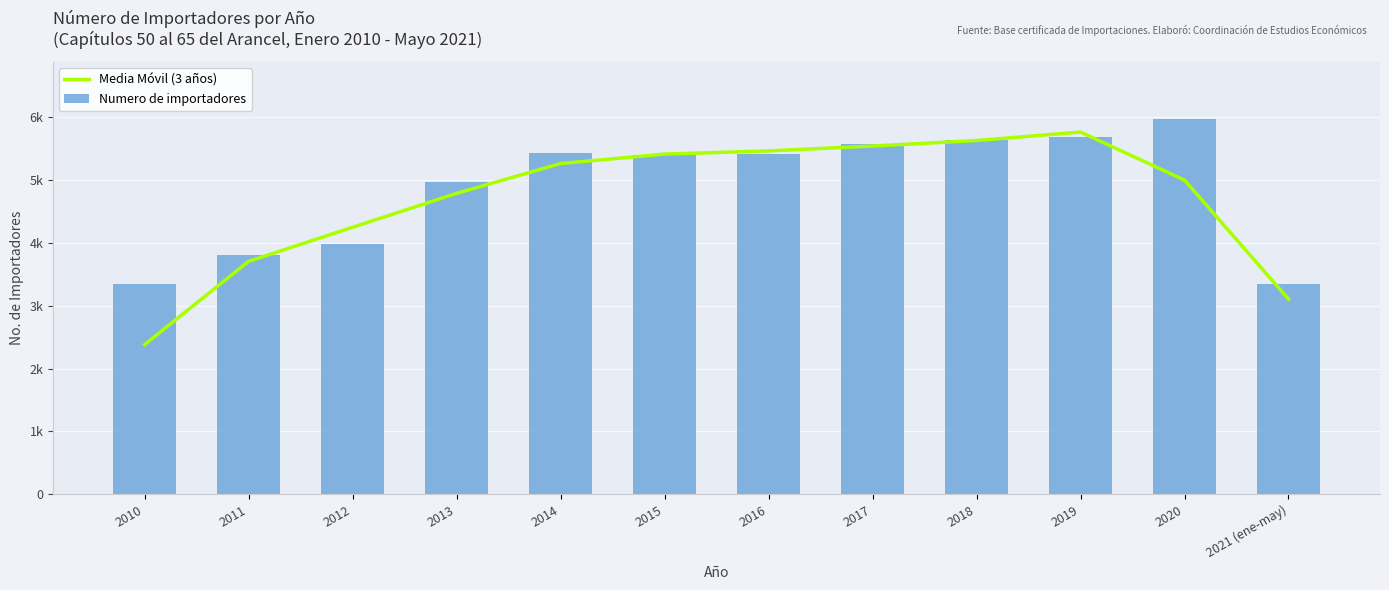

Is the value of Media Móvil (3 años) at 2020 greater than the value of Numero de importadores at 2014?

No